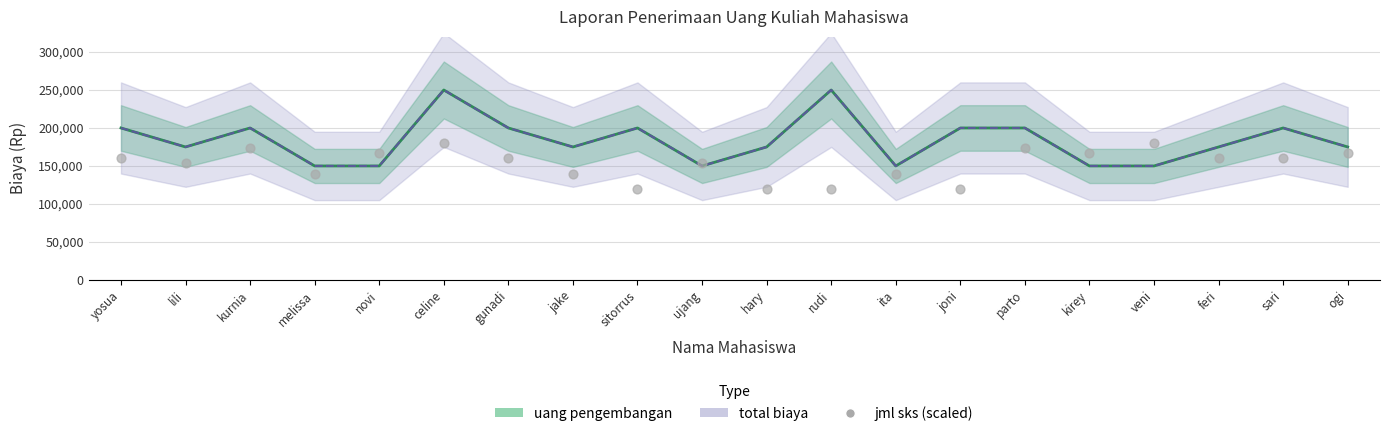

What is the range of Y values (max minus min)?

60000.0